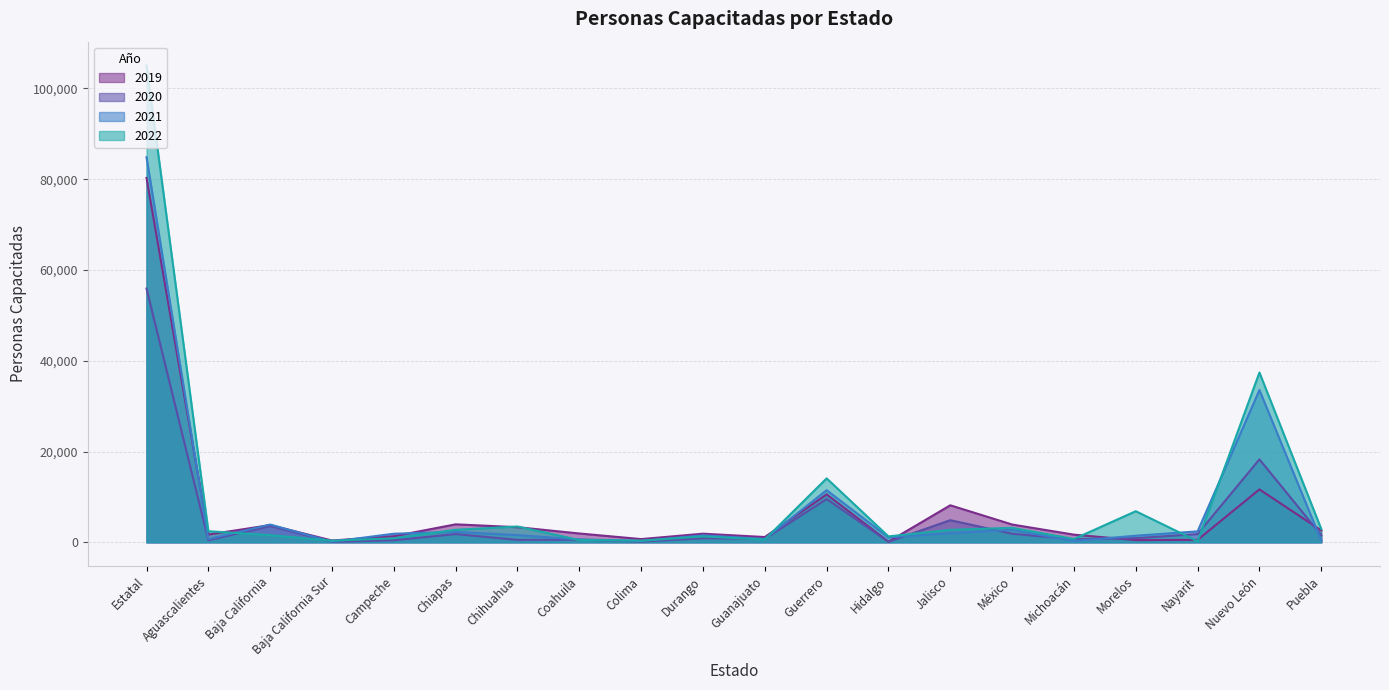

Which has a higher value, Durango or Guanajuato?

Durango